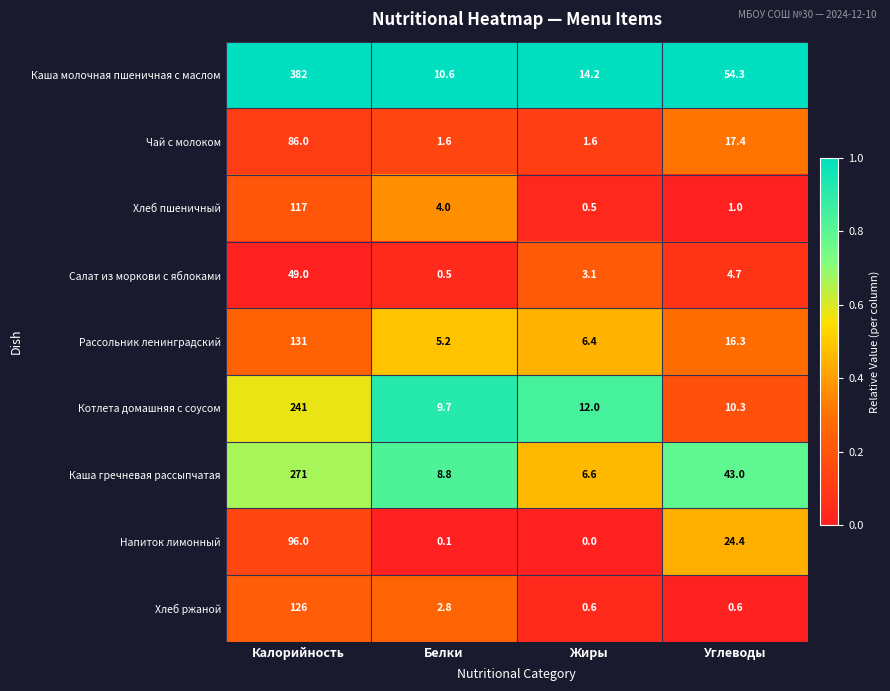

Which series has the widest spread of values?

Каша молочная пшеничная с маслом